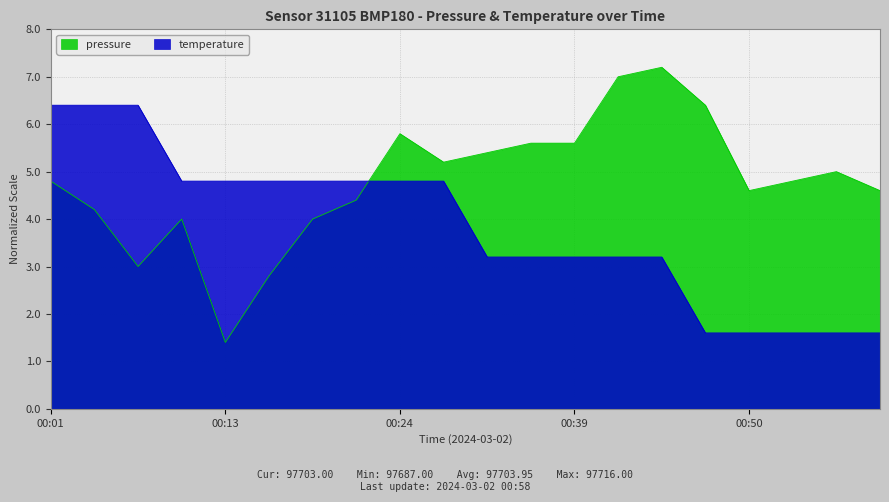

At which category does the chart reach its minimum across all series?

00:13